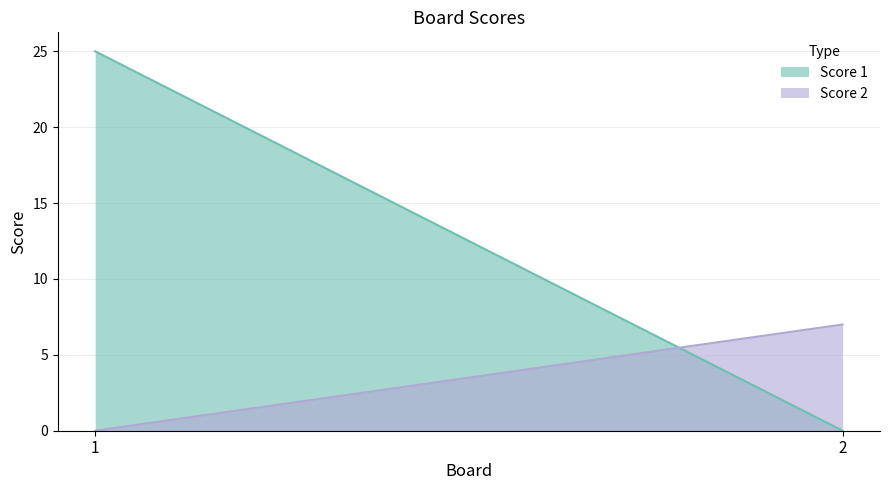

How many lines are shown in the chart?

2